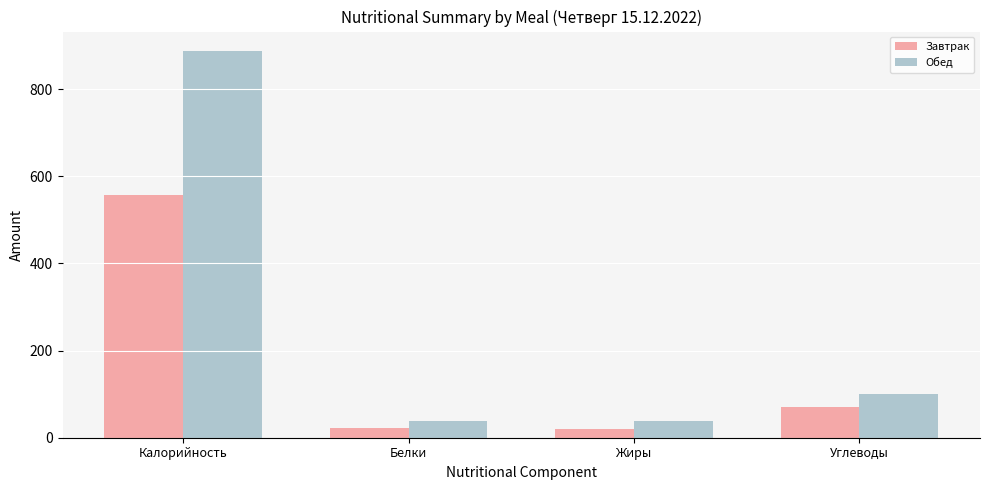

True or false: Обед has a value of 51.9 at Углеводы.

False